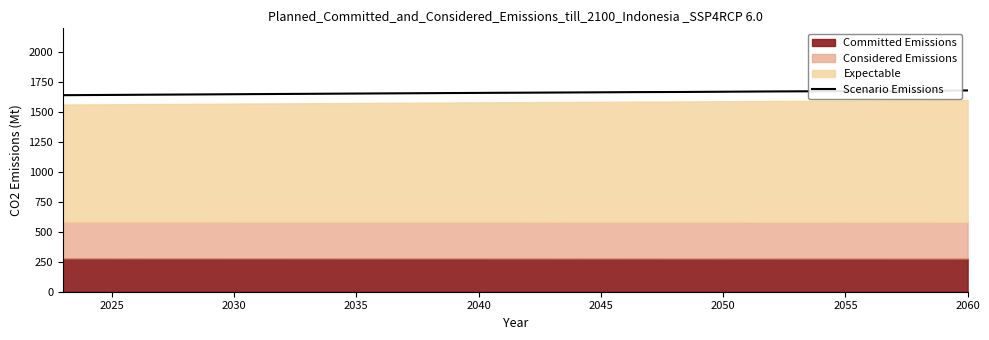

What is the maximum value for Scenario Emissions?

1681.2